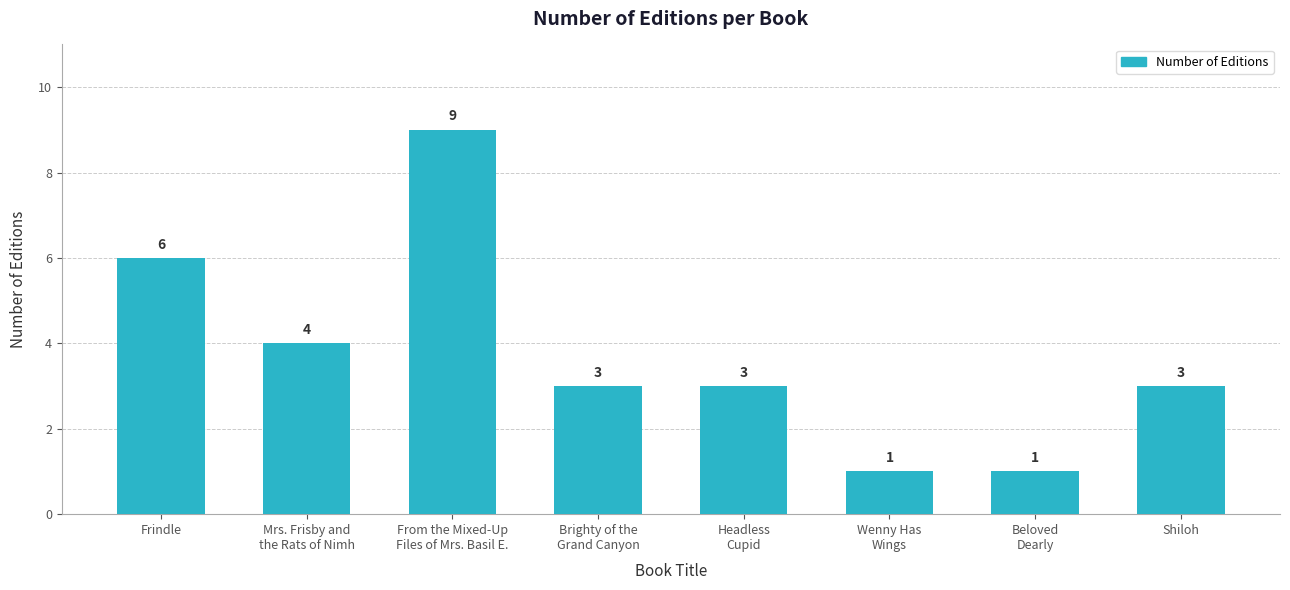

What is the difference between the second highest and minimum values?

5